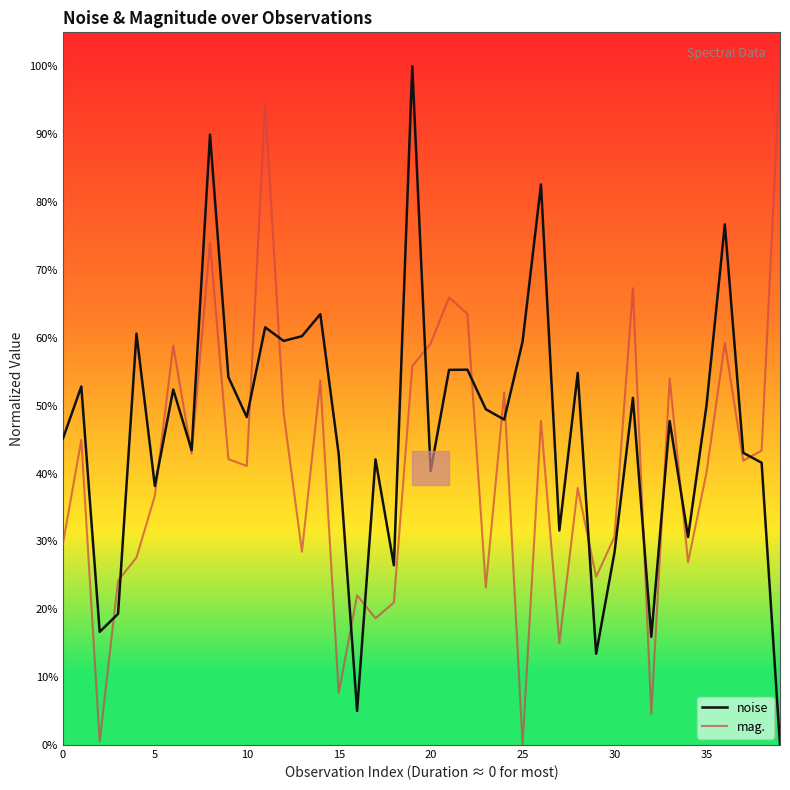

Is the value of mag. at 10 greater than the value of noise at 35?

No